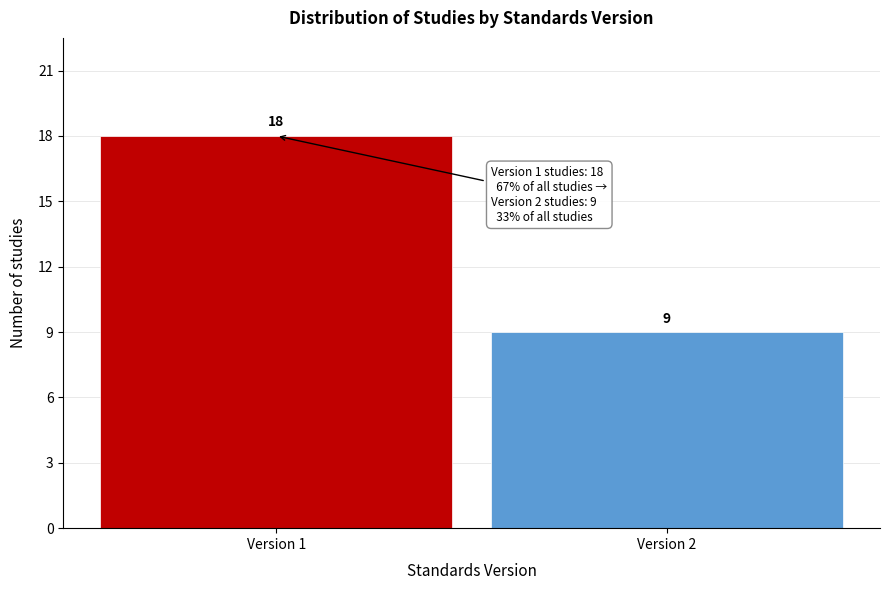

Reading right to left, what are all the values shown in this chart?

Version 2=9	Version 1=18